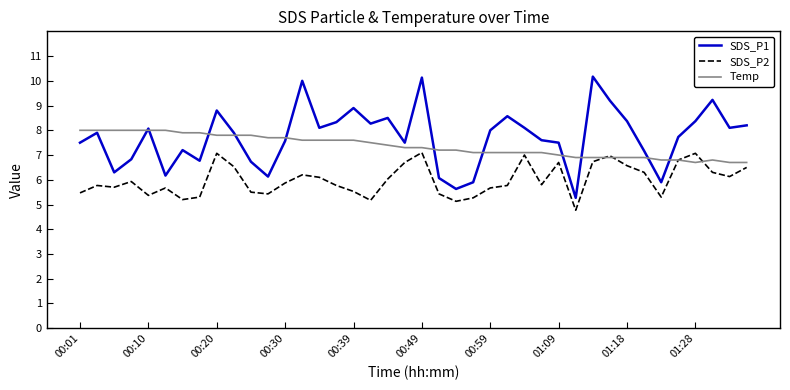

What is the difference between the maximum and minimum values in the Temp series?

1.3